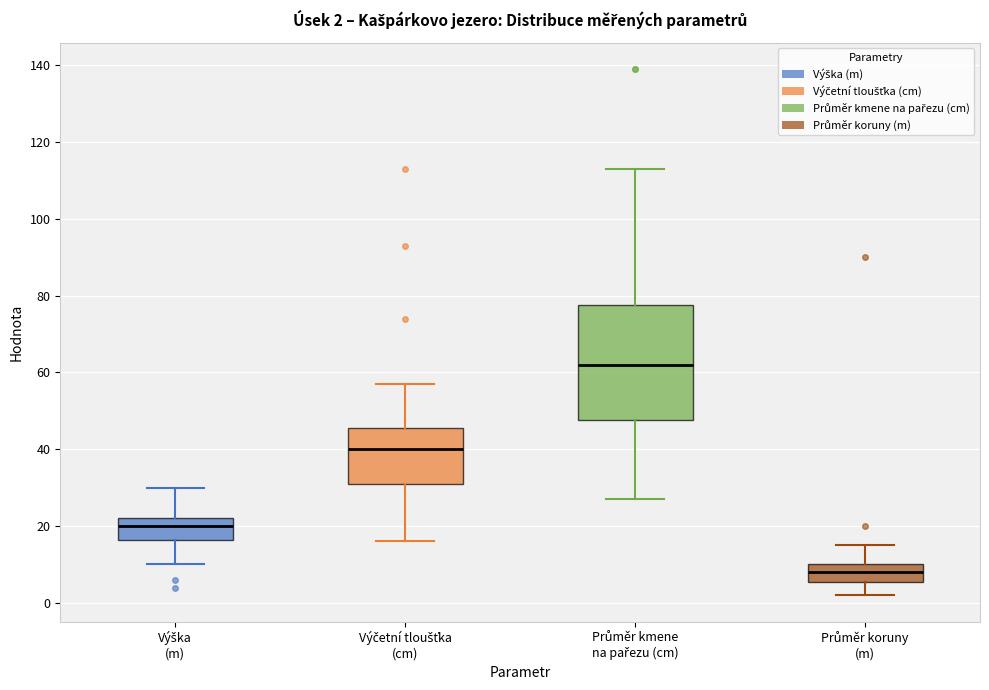

Which box is the tallest, from its lower edge to its upper edge?

Průměr kmene na pařezu (cm)